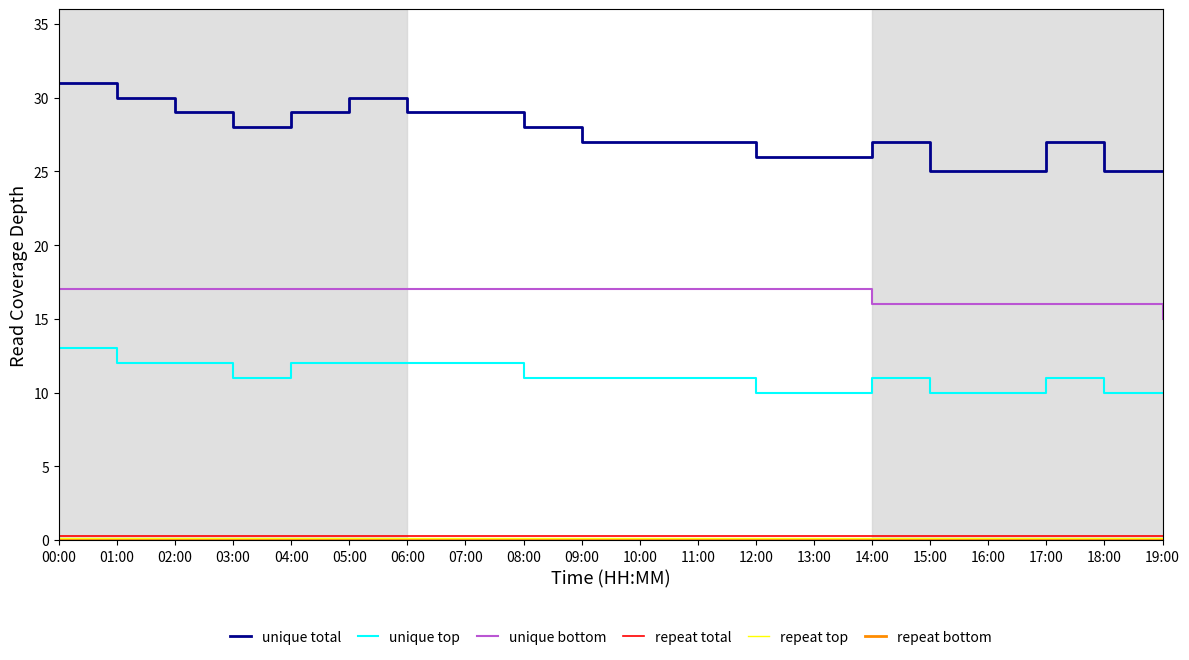

At which category is the sum across all series the highest?

00:00